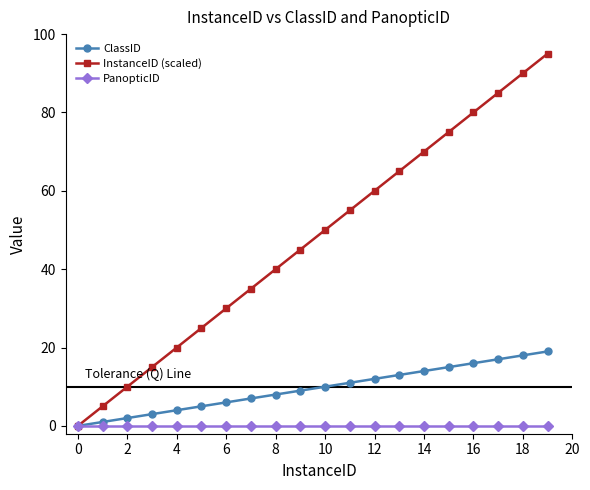

Which series has the largest total across all categories?

InstanceID (scaled)